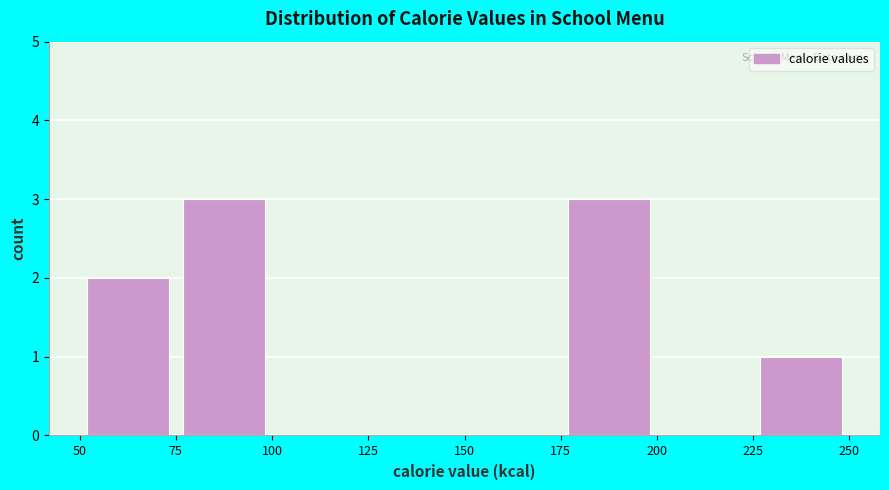

Reading left to right, list every bar in this chart as the range it spans on the x-axis followed by its height. The values are not printed on the chart, so give them approximately, as read against the axis.

50 to 75: 2
75 to 100: 3
100 to 125: 0
125 to 150: 0
150 to 175: 0
175 to 200: 3
200 to 225: 0
225 to 250: 1